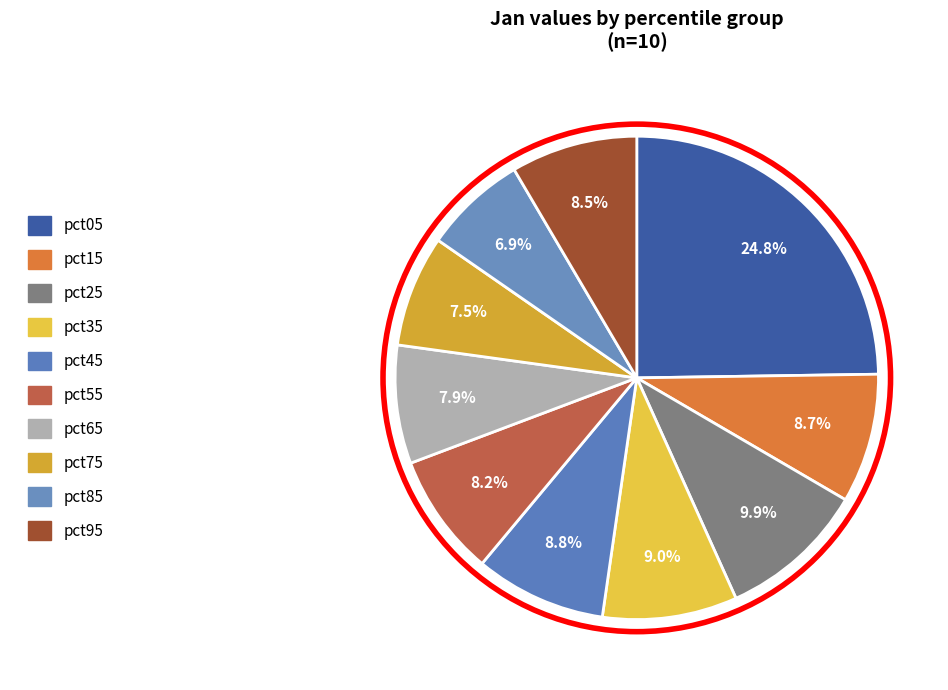

Is the sum of pct75 and pct55 greater than half?

No